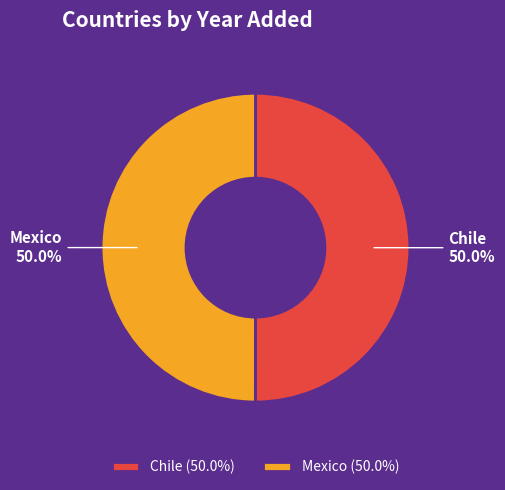

To the nearest percent, what is the combined percentage of Mexico and Chile?

100%